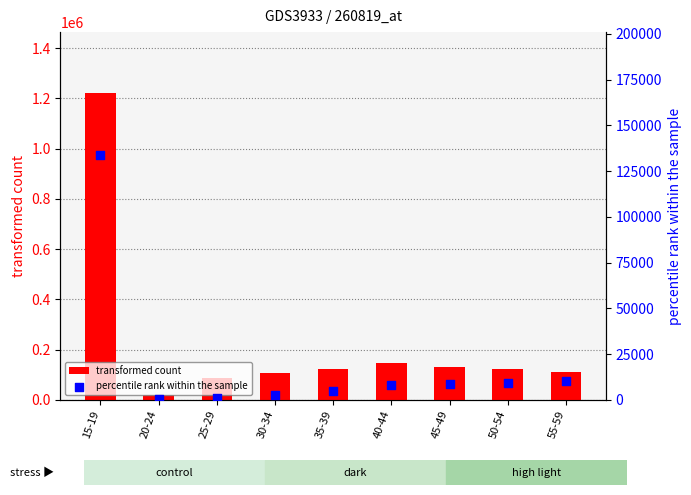

Which series has the widest spread of Y values?

transformed count